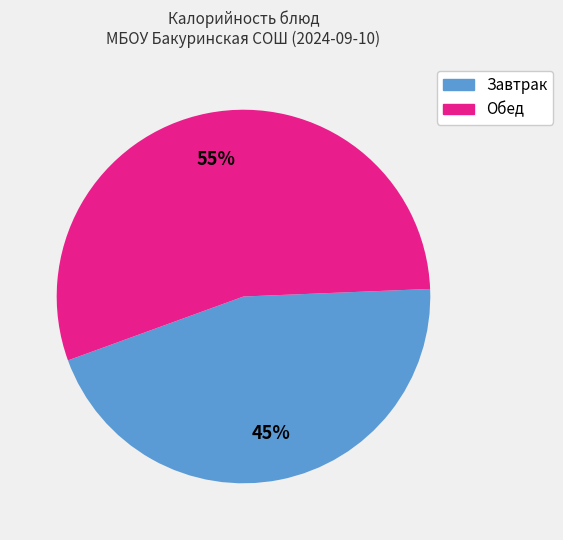

To the nearest percent, what is the average slice percentage?

50%